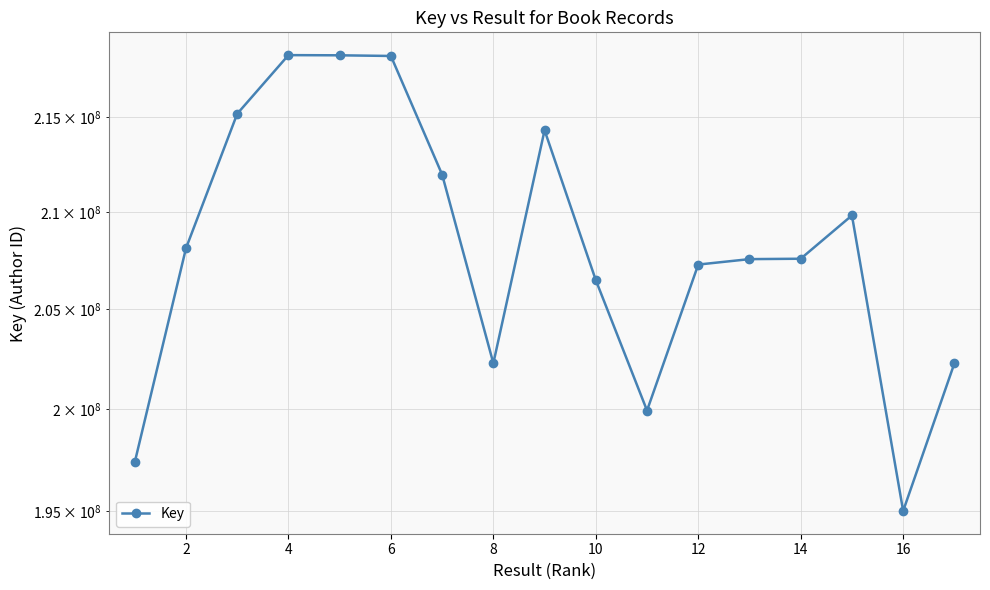

What is the average value?

208250241